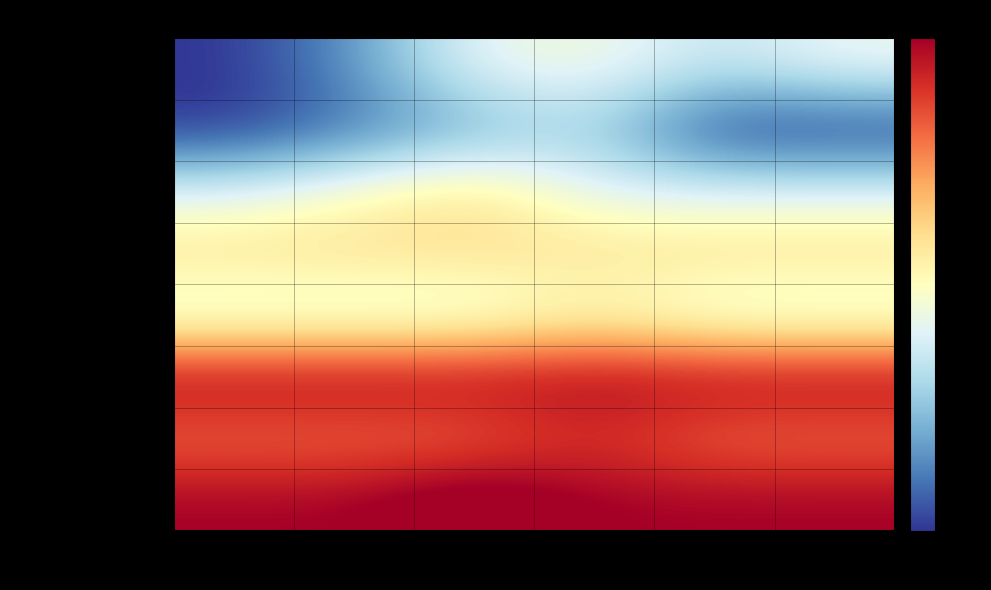

Between Beh 03 and Beh 01, which is larger?

Beh 03